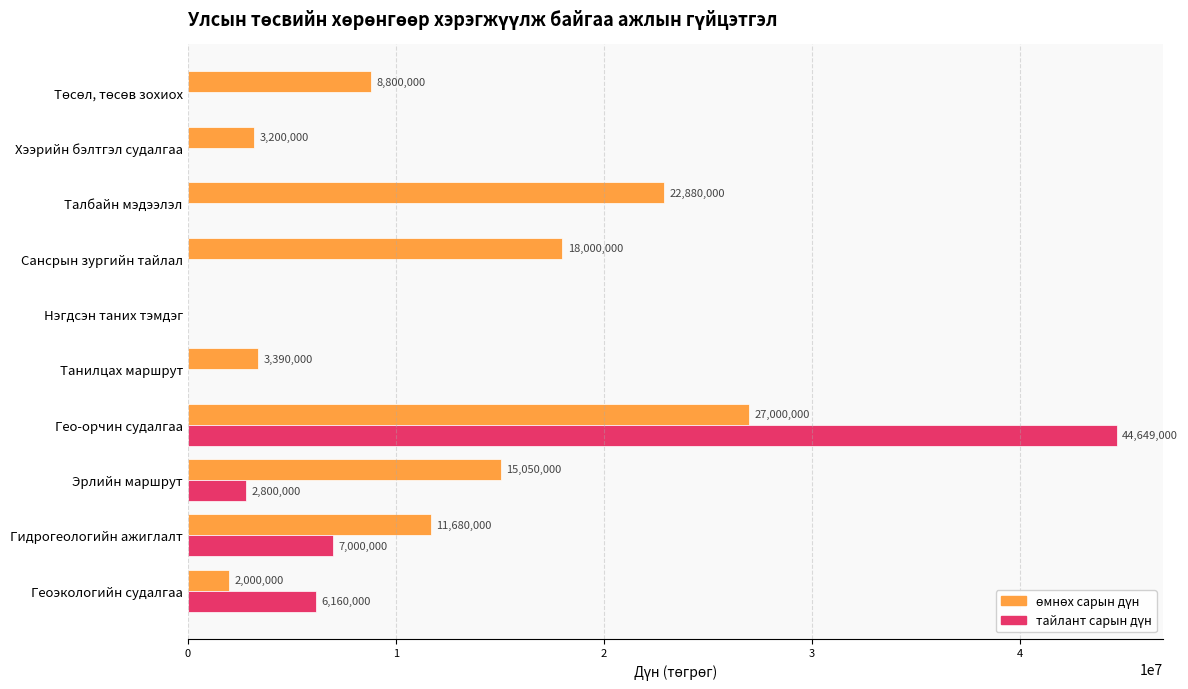

Which label corresponds to the largest value in the chart?

Гео-орчин судалгаа